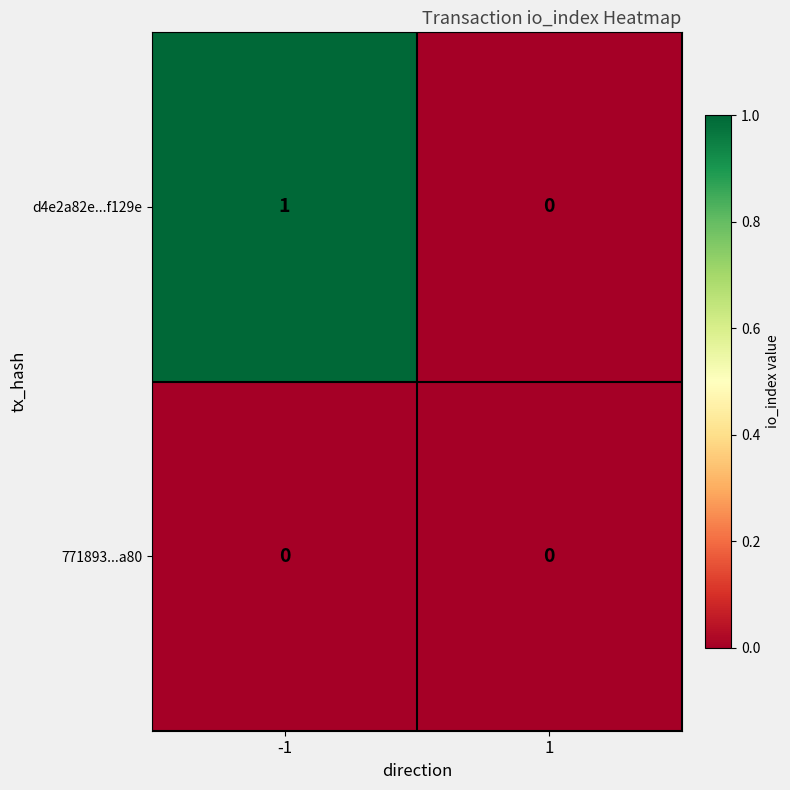

Between -1 and 1, which series saw the biggest shift?

d4e2a82e...f129e